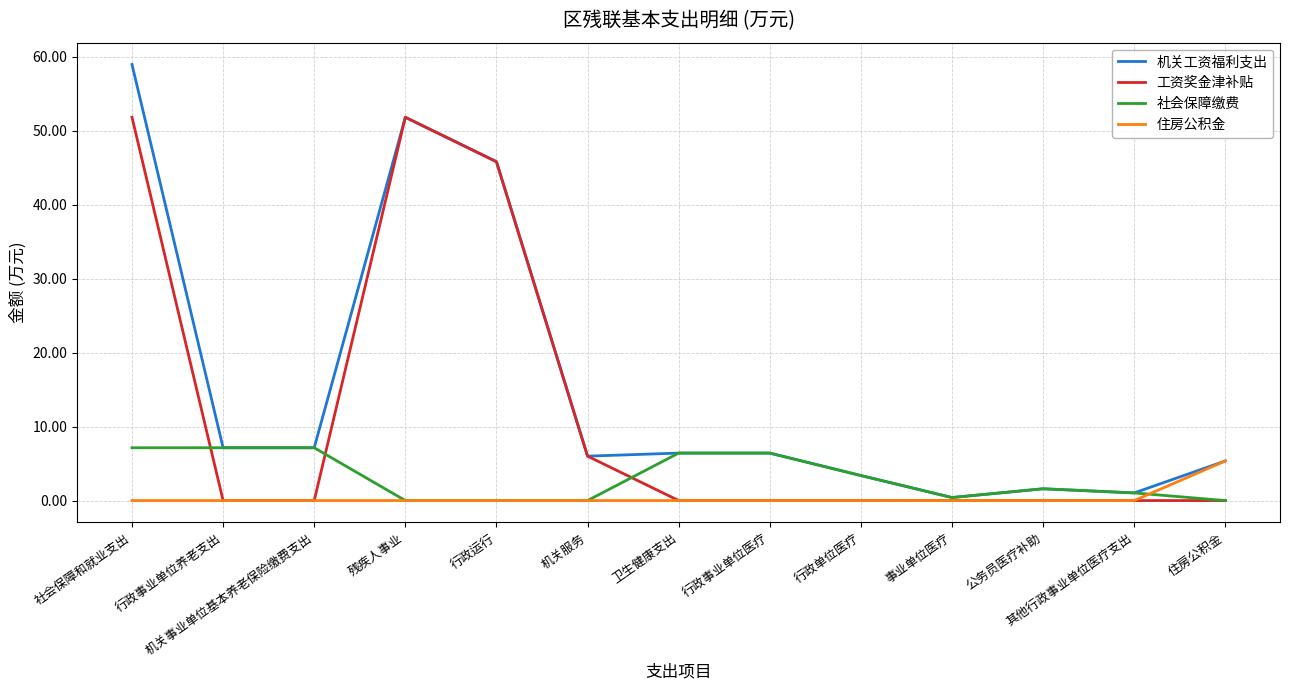

What position from the right is 社会保障和就业支出?

13